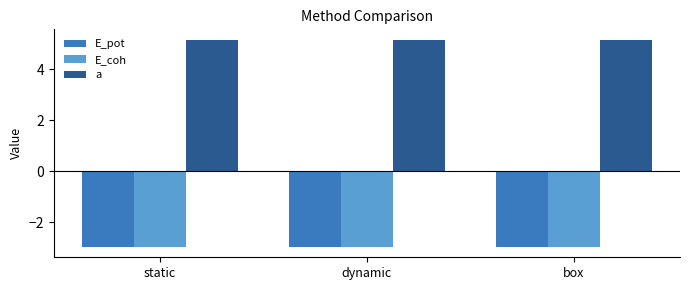

Which series has the largest total across all categories?

a